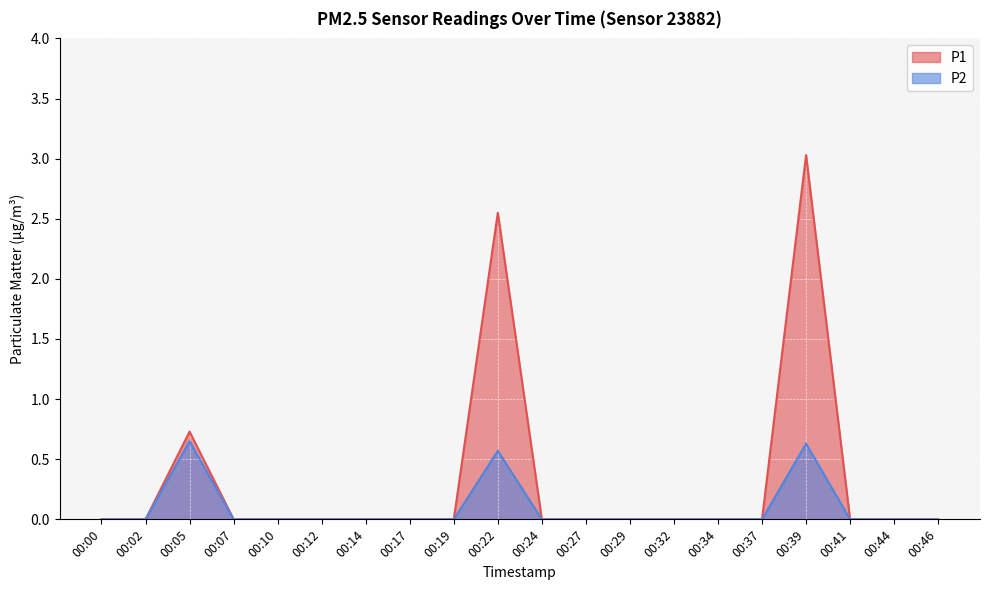

How many data points in P1 are above 0?

3